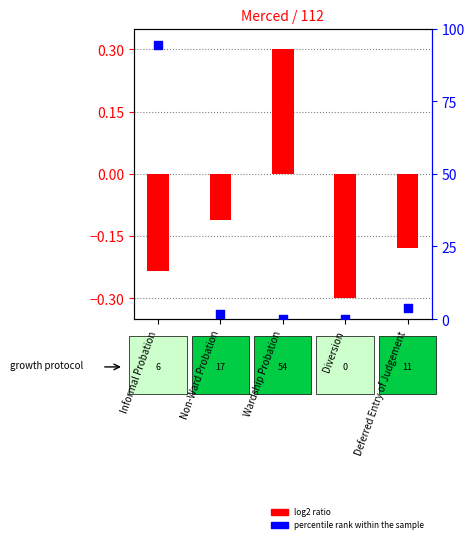

Which series has the largest Y range (max minus min)?

percentile rank within the sample